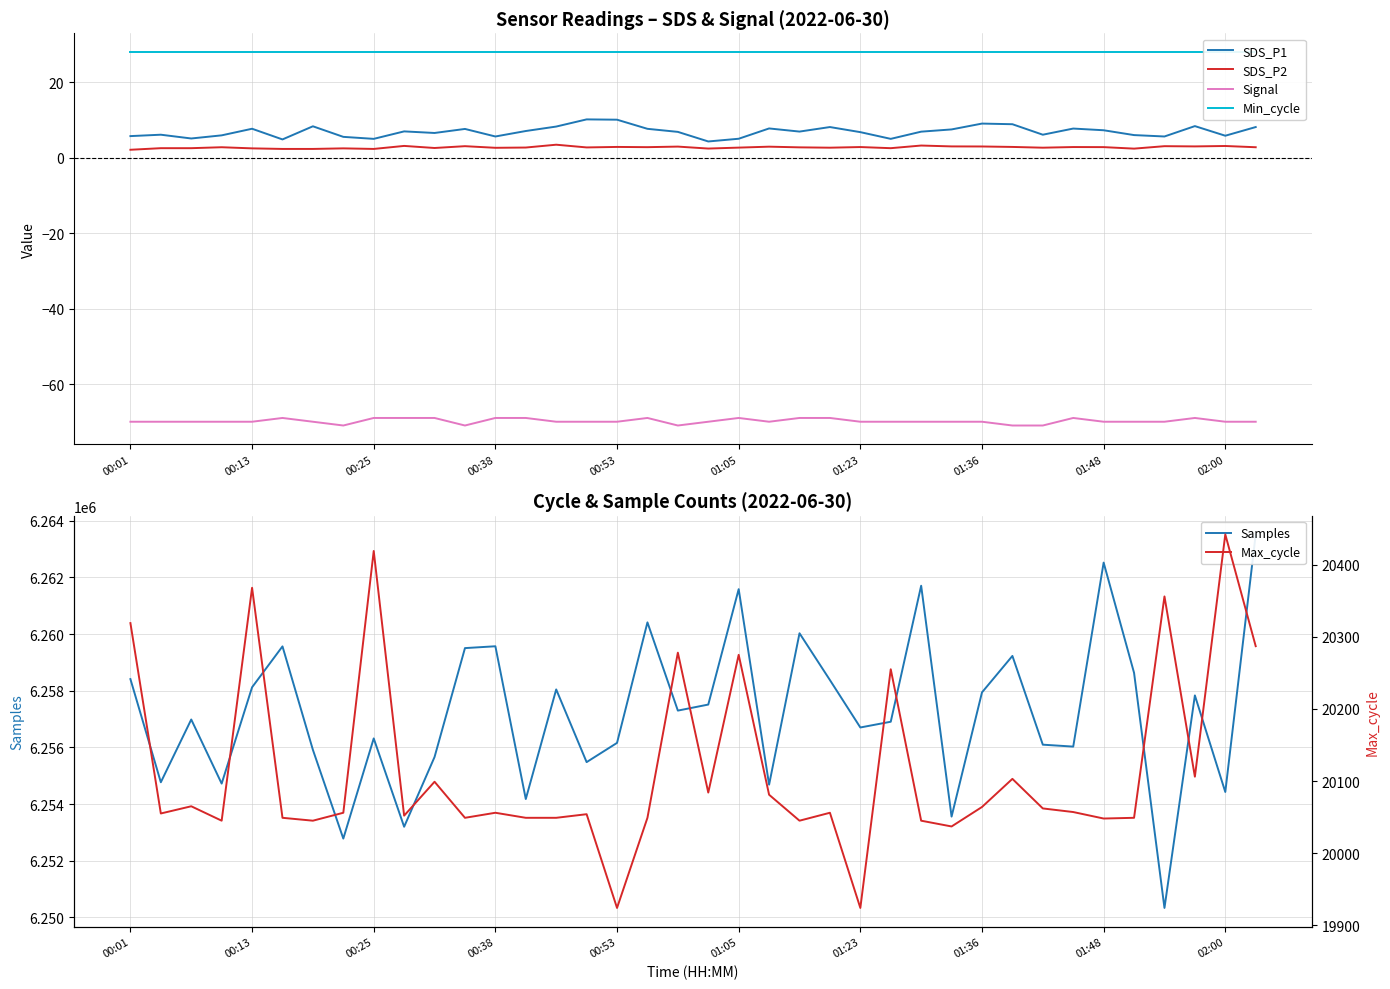

True or false: Min_cycle and Signal intersect in this chart.

False